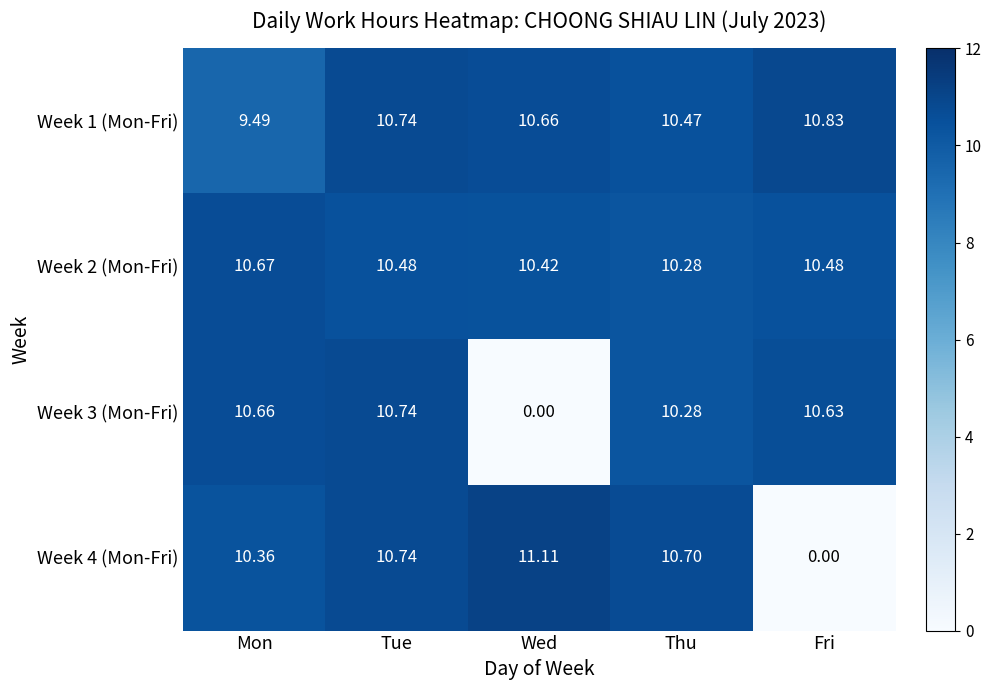

At which label is Week 2 (Mon-Fri) closest to 10?

Thu